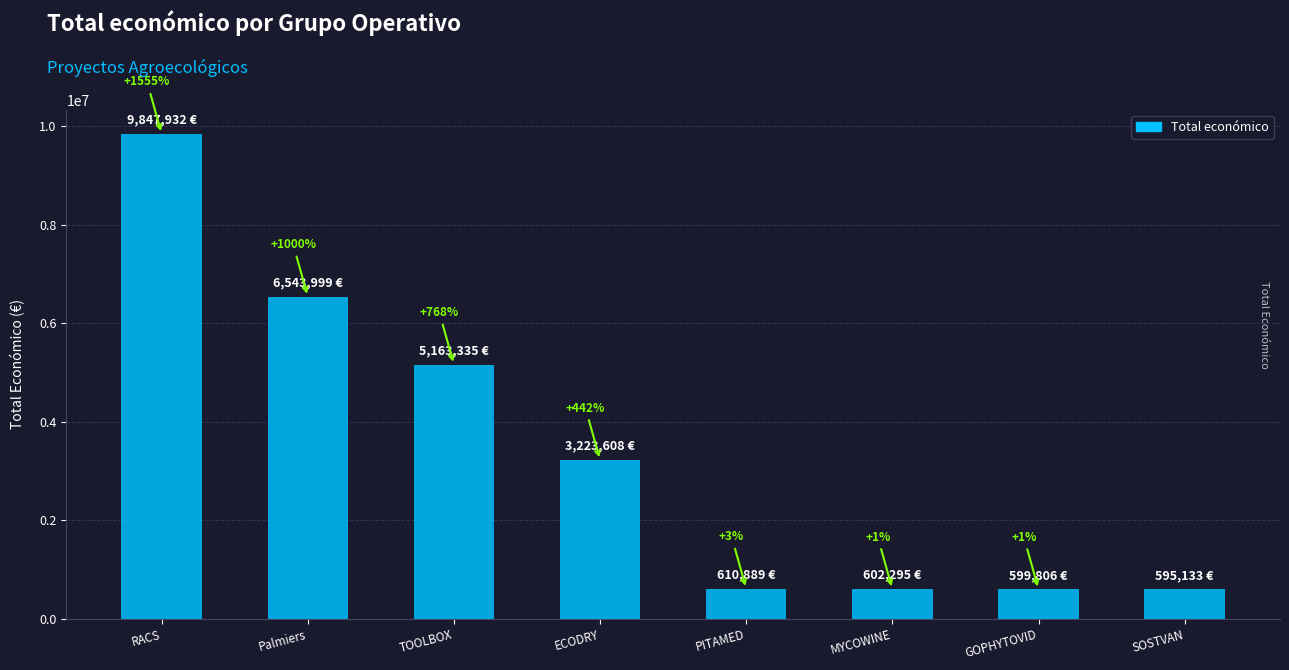

How many bars are there in total?

8